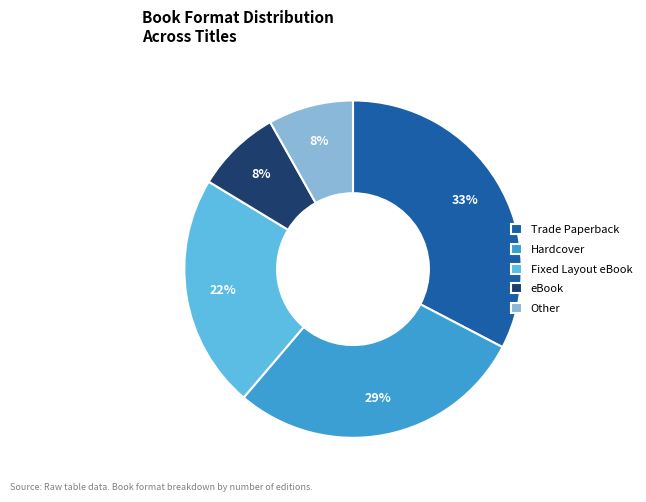

To the nearest percent, what is the average slice percentage?

20%